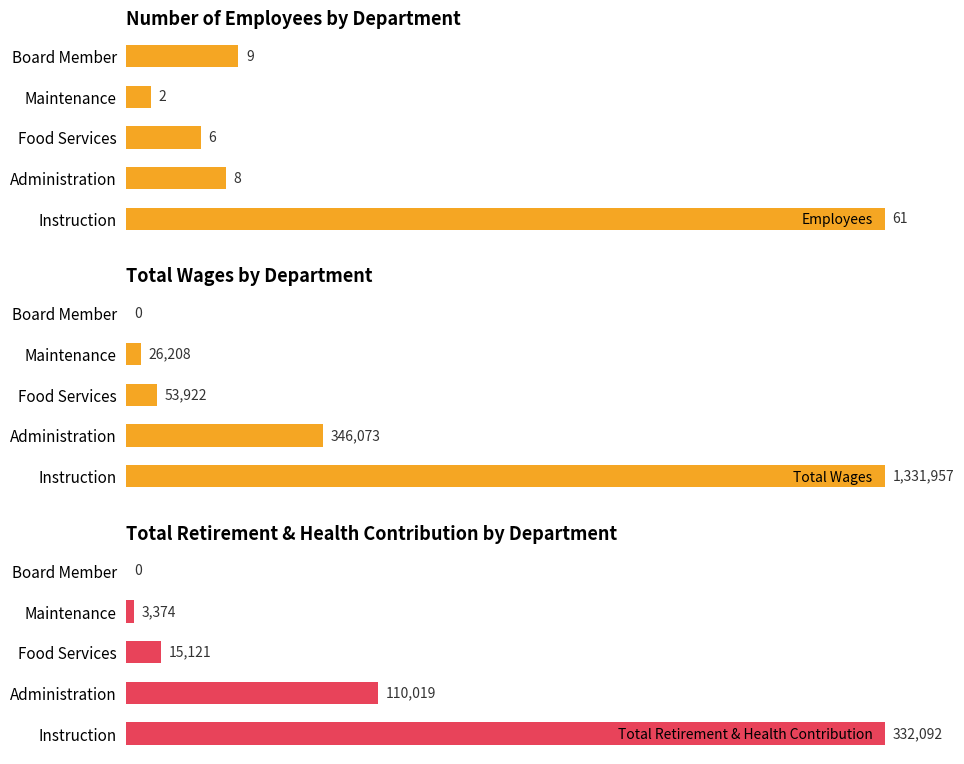

Is it true that Total Retirement & Health Contribution equals 50.2 at Administration?

False